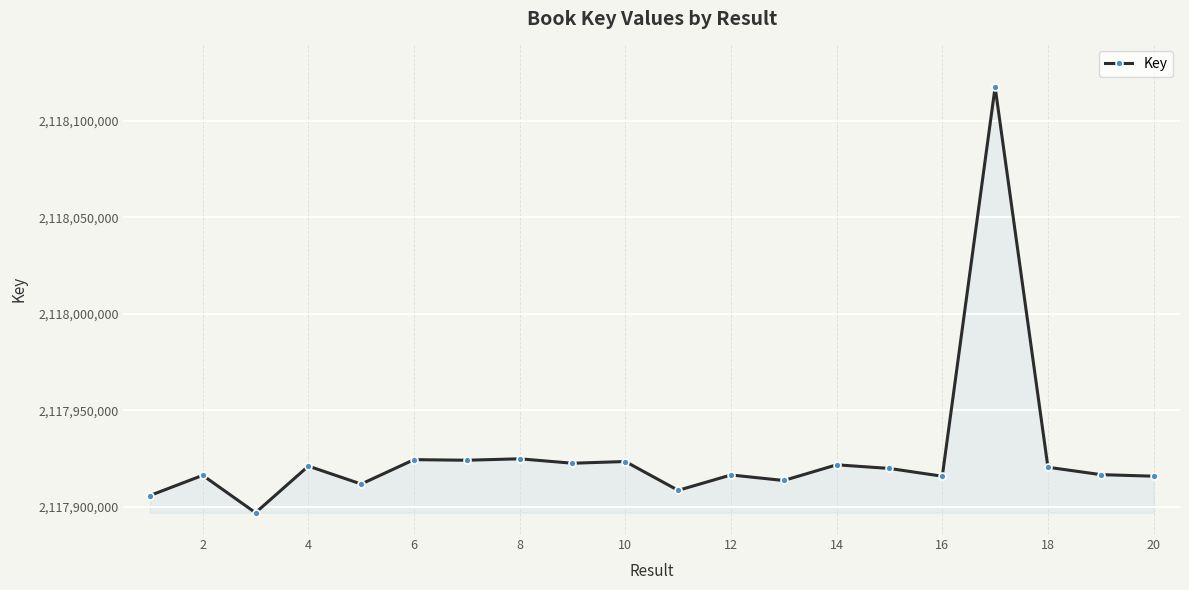

What is the smallest value displayed?

2117896978